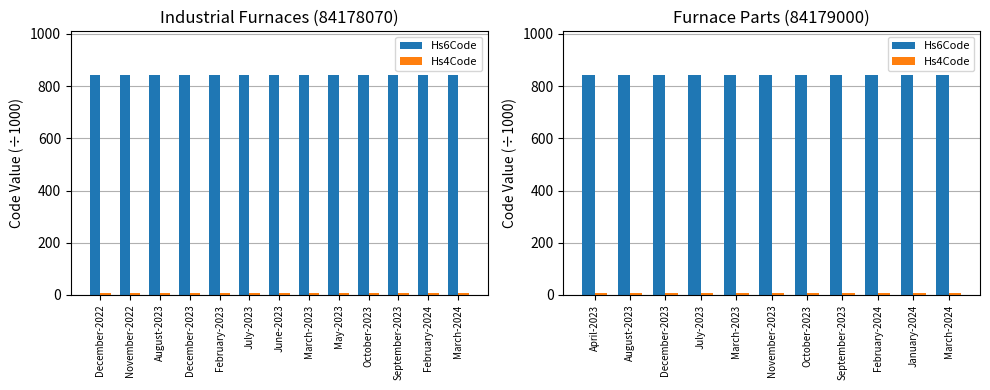

List the labels in order of Hs6Code value, smallest first.

April-2023, August-2023, December-2023, July-2023, March-2023, November-2023, October-2023, September-2023, February-2024, January-2024, March-2024